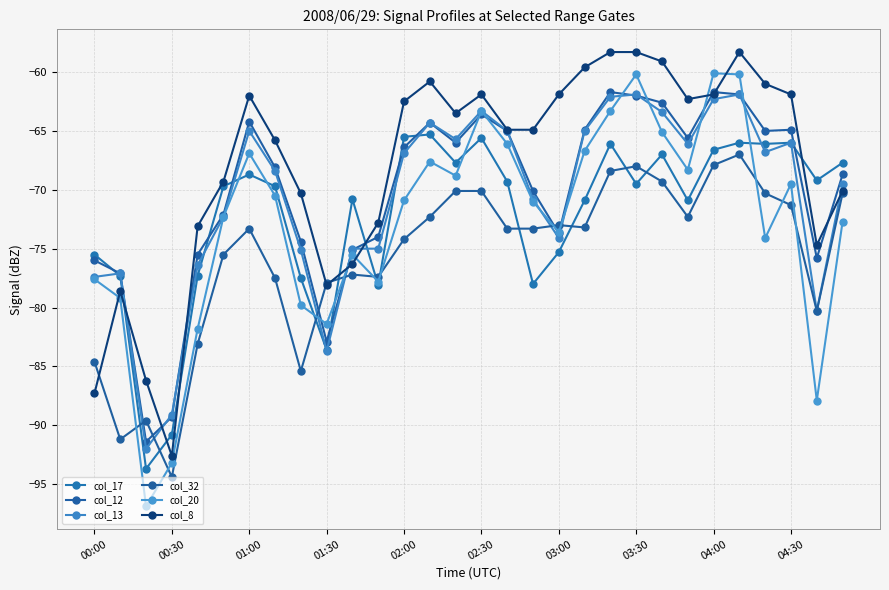

What is the average value of the col_17 series?

-72.2